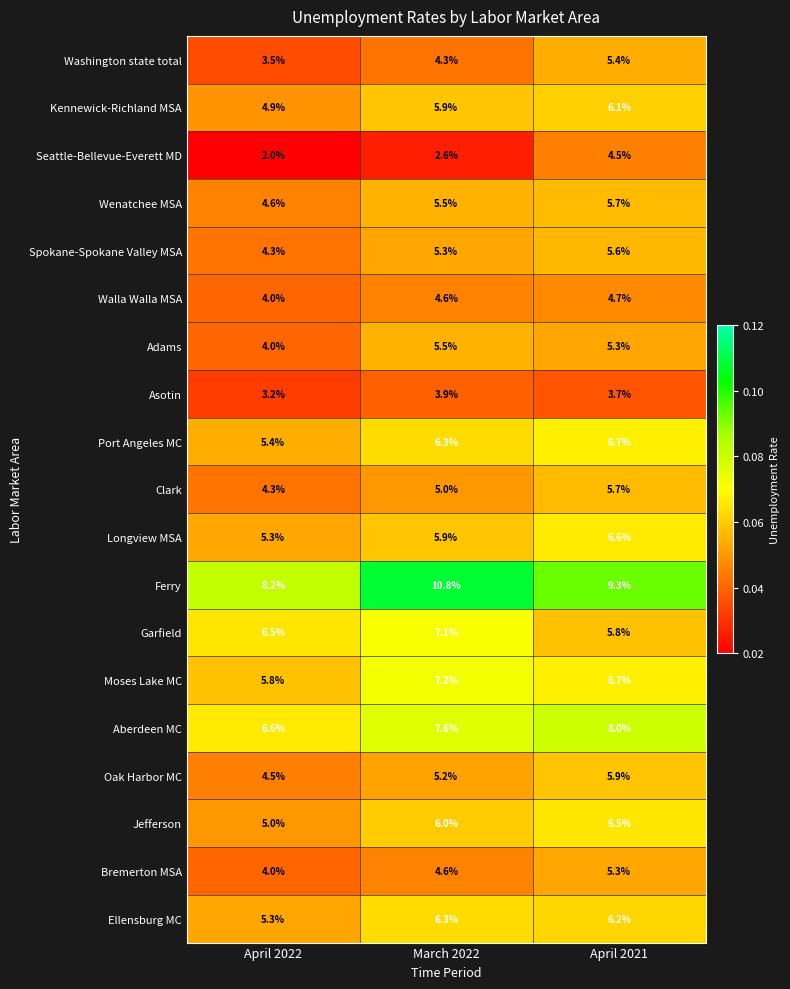

Between April 2022 and March 2022, which series saw the biggest shift?

Ferry